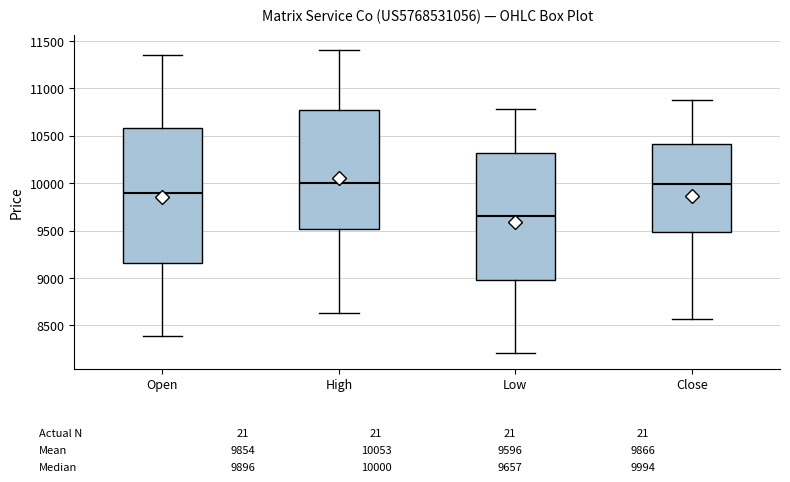

Comparing the boxes themselves (not the whiskers), which one is the tallest?

Open